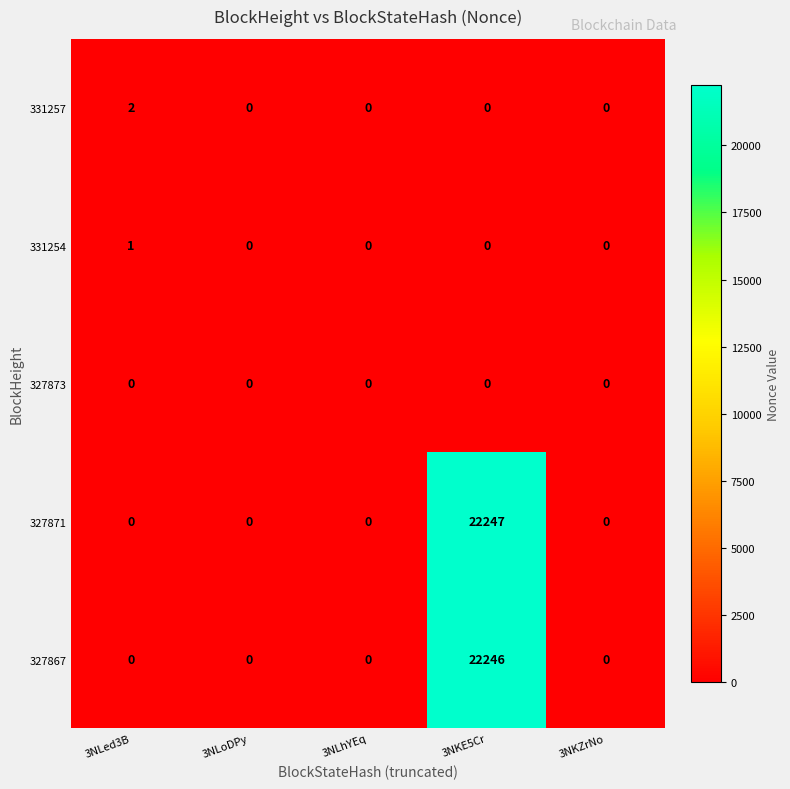

Between 3NLed3B and 3NKZrNo, which series saw the biggest shift?

331257